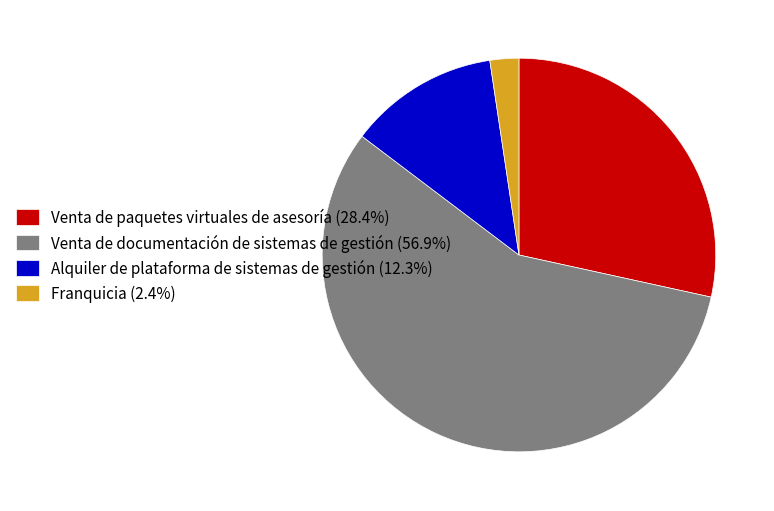

Which slice is the largest?

Venta de documentación de sistemas de gestión